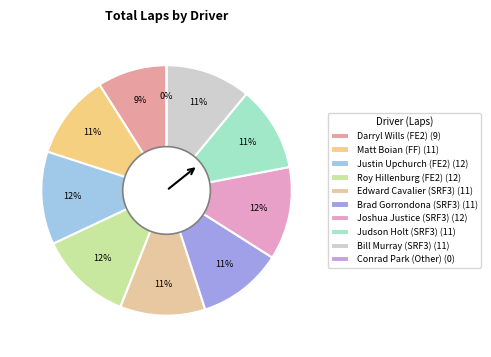

To the nearest percent, what is the combined percentage of Justin Upchurch (FE2) and Matt Boian (FF)?

23%